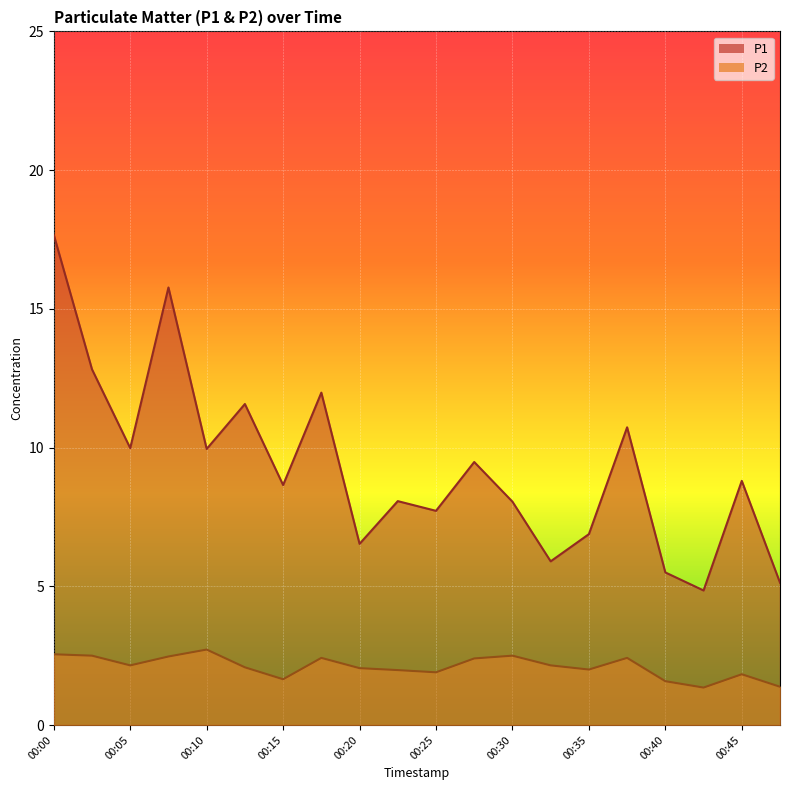

What is the total value across all series at 00:32?

8.1